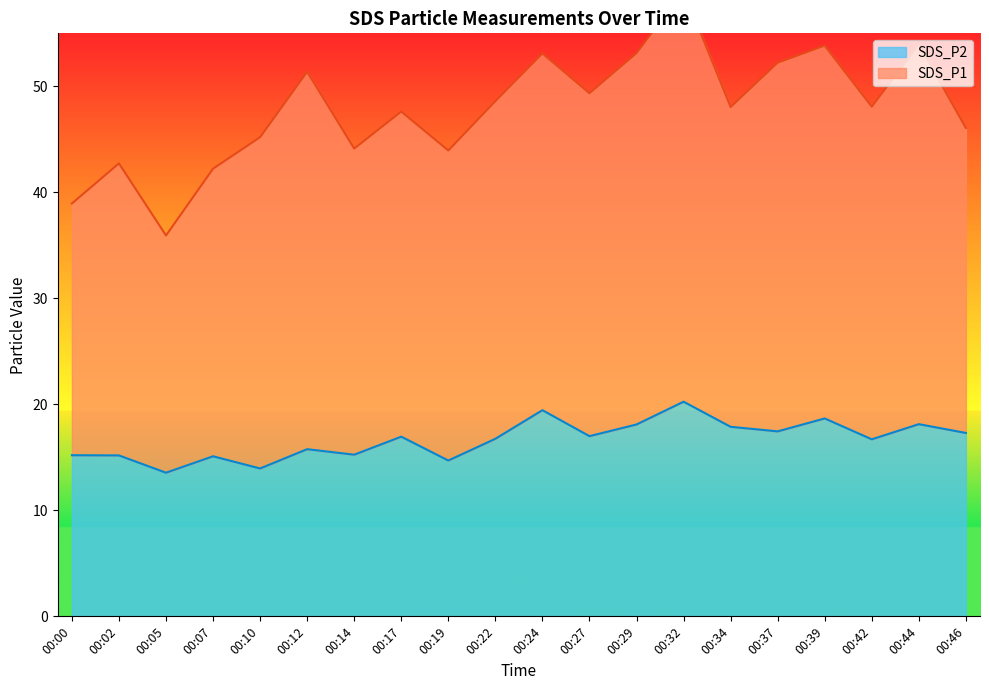

The value at 00:34 is 17.9. True or false?

True